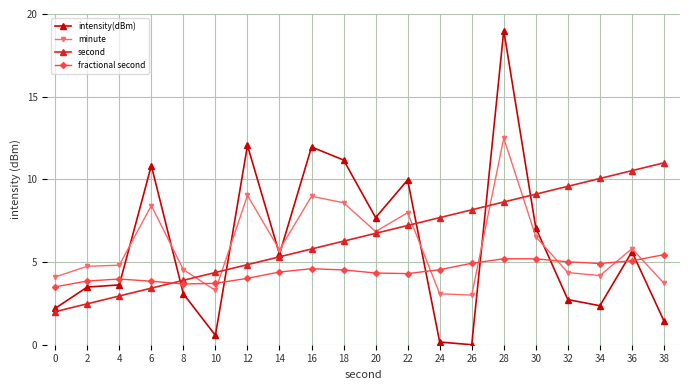

How many values in the minute series are below 5?

10